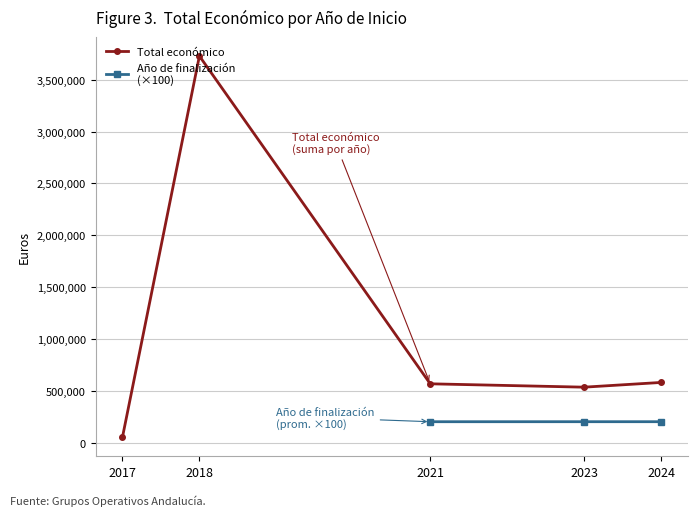

True or false: Total económico has more than 0 interior local peaks.

True